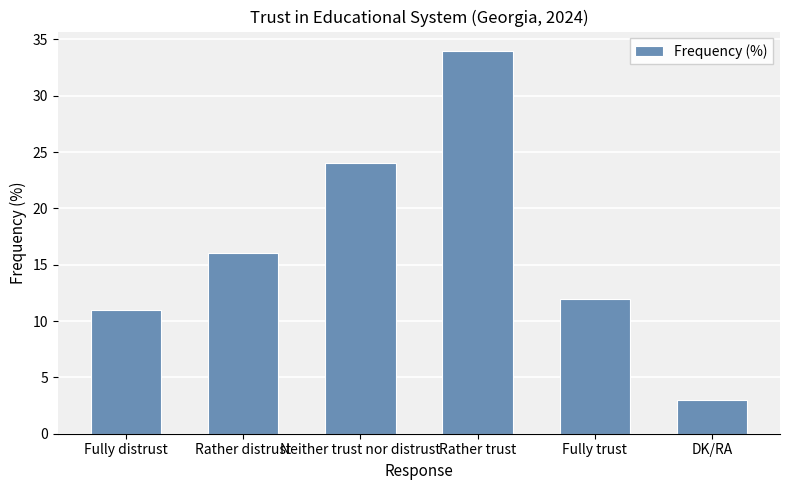

What is the label of the 6th bar from the left?

DK/RA